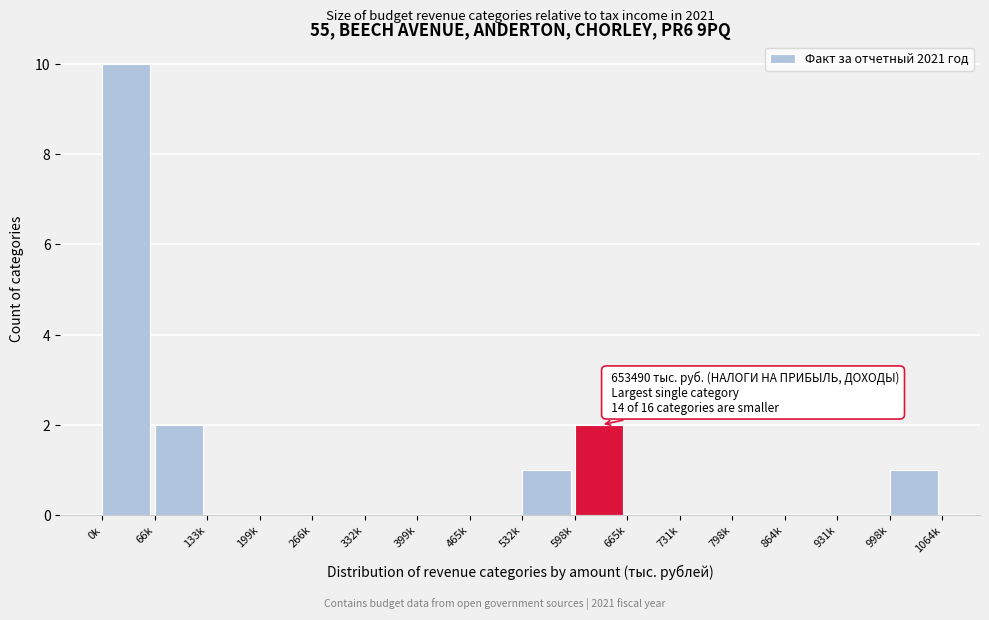

Reading left to right, list all the values displayed in this chart.

0k=10	66k=2	133k=0	199k=0	266k=0	332k=0	399k=0	465k=0	532k=1	598k=2	665k=0	731k=0	798k=0	864k=0	931k=0	998k=1